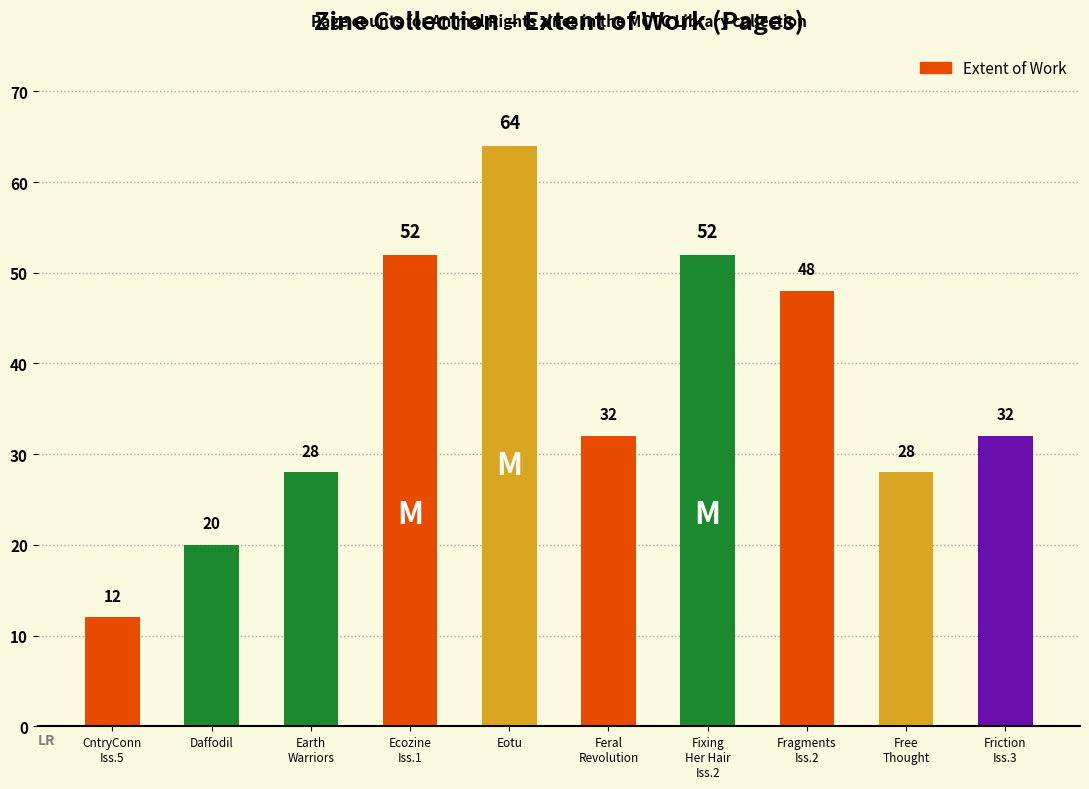

Reading right to left, what are all the values shown in this chart?

32	28	48	52	32	64	52	28	20	12